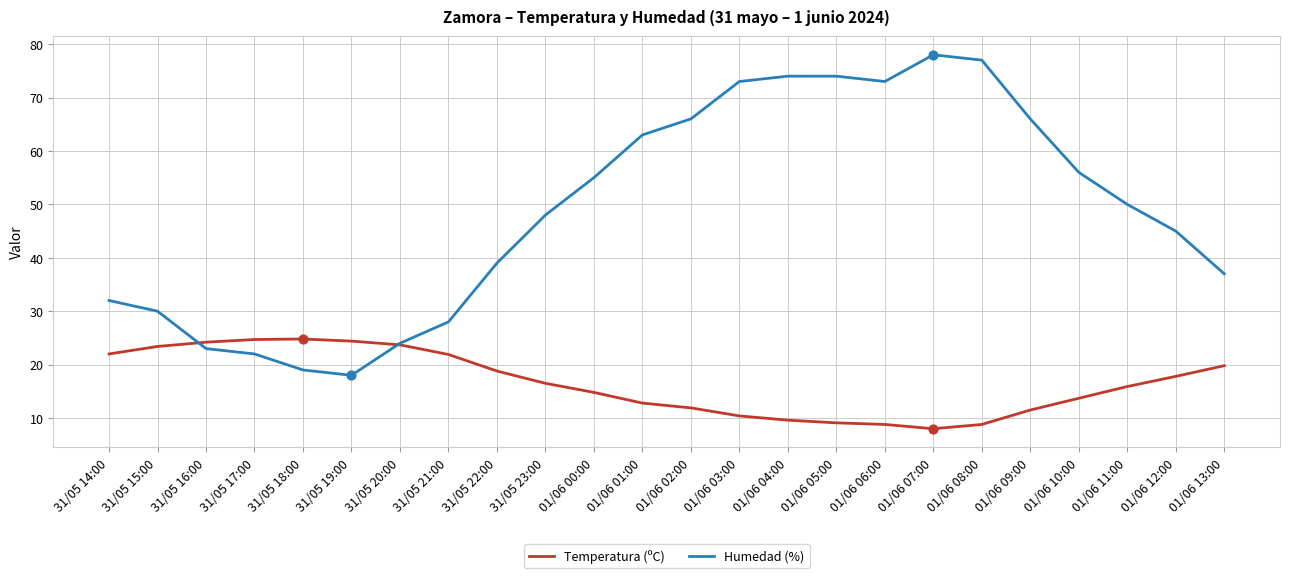

At how many categories does at least one series exceed 38?

15